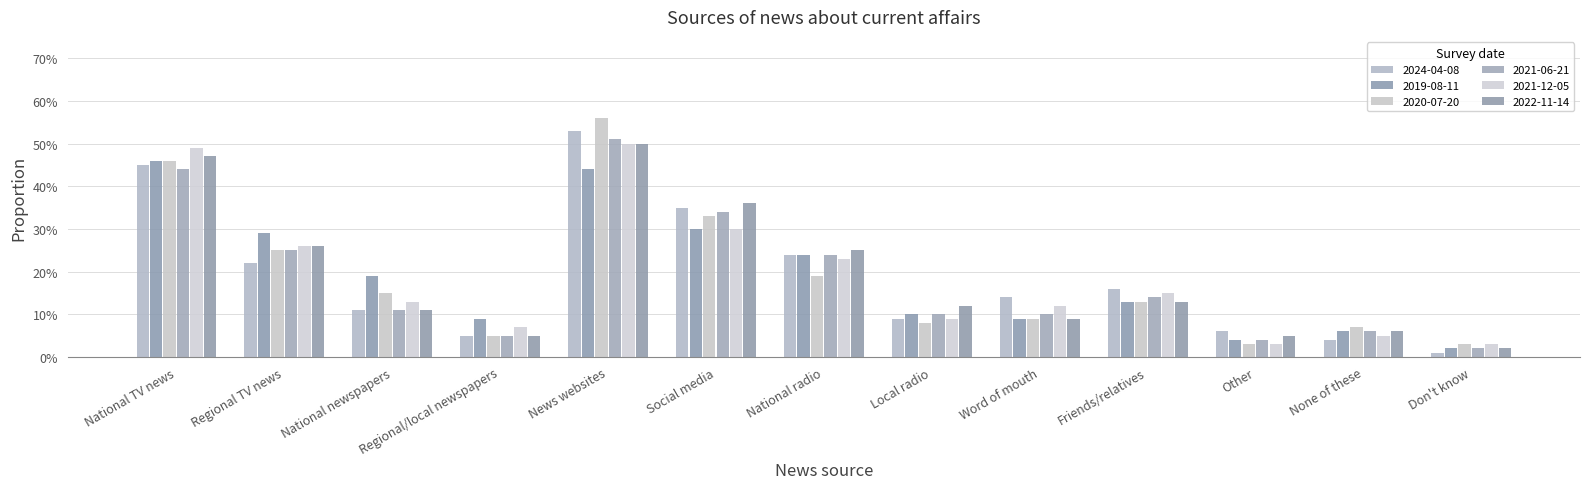

Does the chart contain any negative values?

No